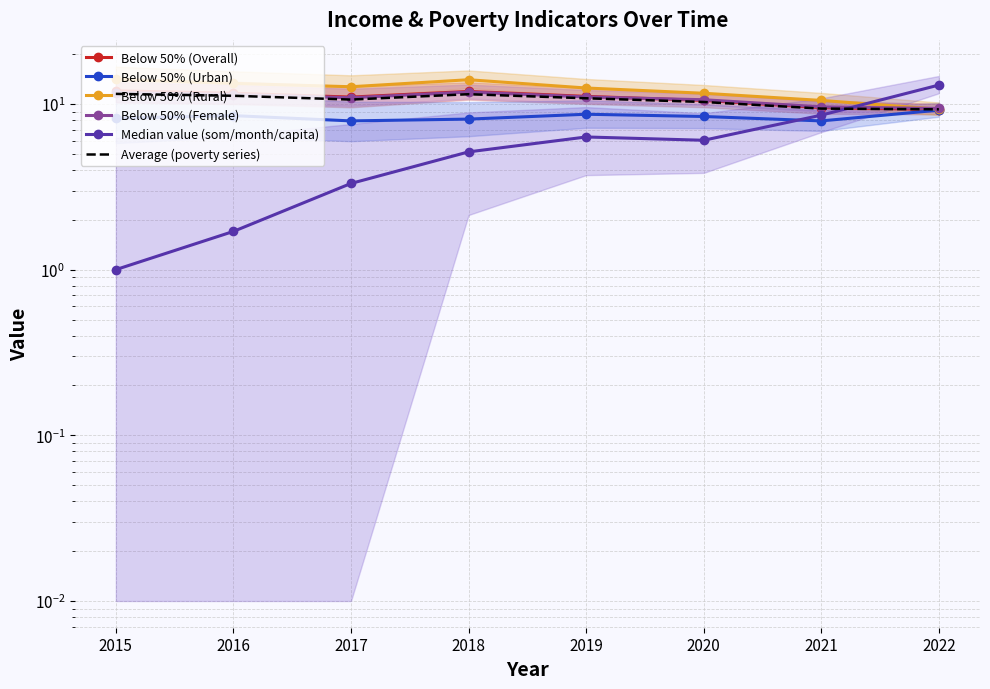

What is the highest value of the Average (poverty series) series?

11.5